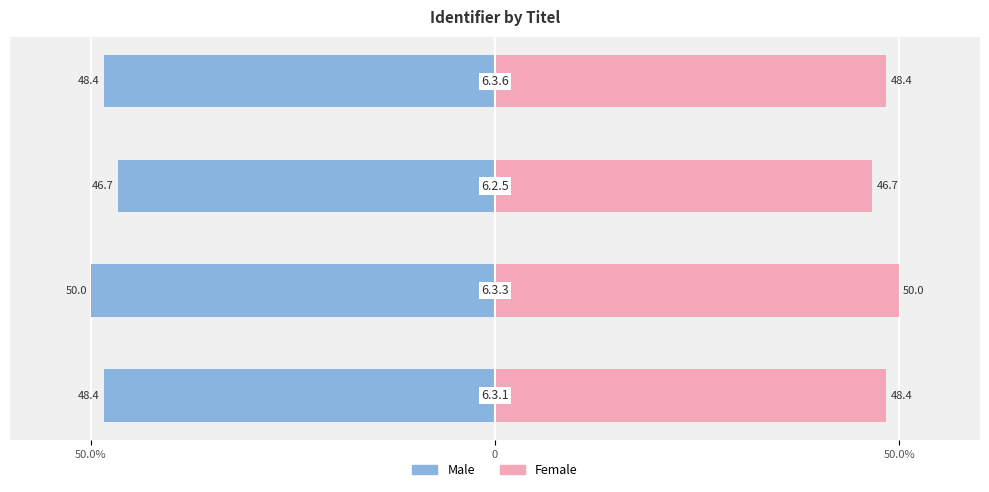

How many bars are there in total?

8